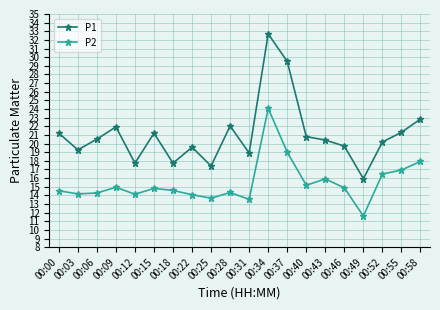

True or false: P1 and P2 cross at least once.

False